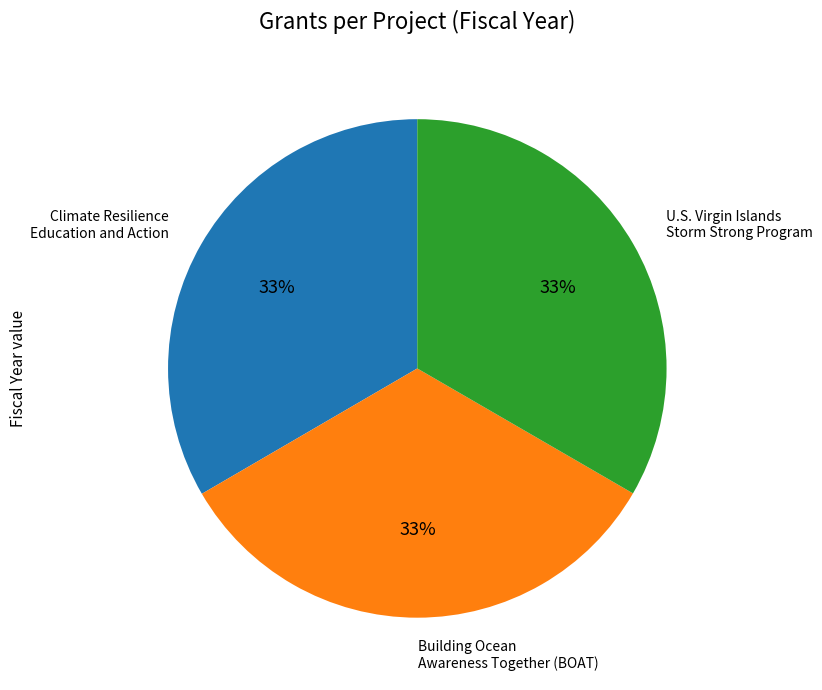

Does any single category account for the majority?

No